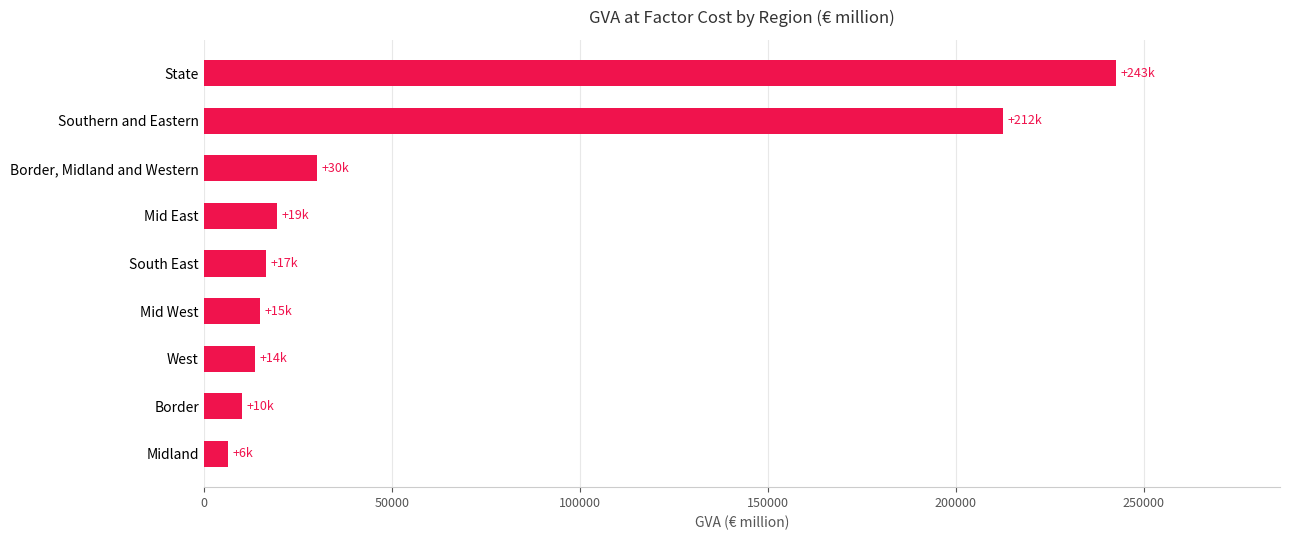

Which label corresponds to the largest value in the chart?

State